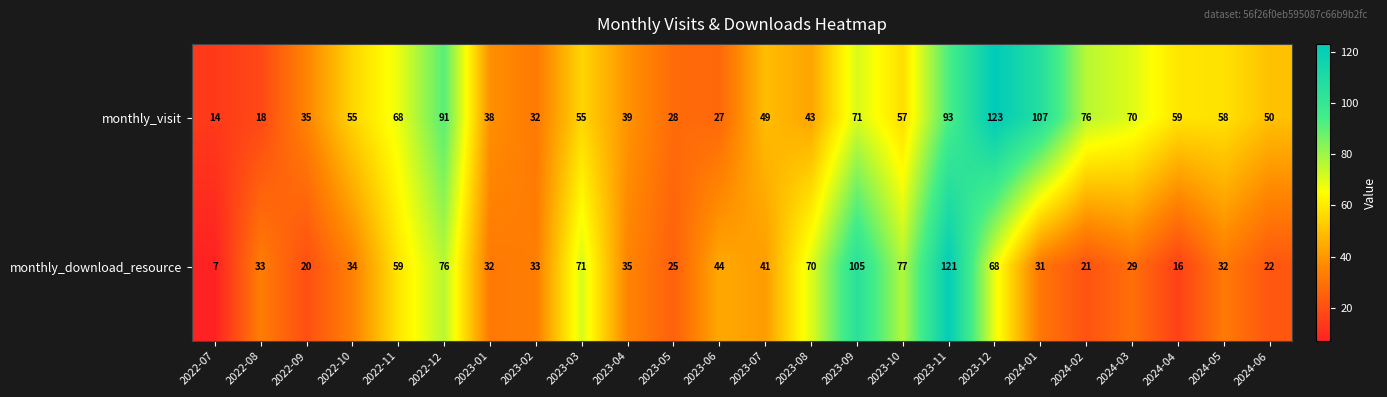

Rank the series by their maximum value, from lowest to highest.

monthly_download_resource, monthly_visit